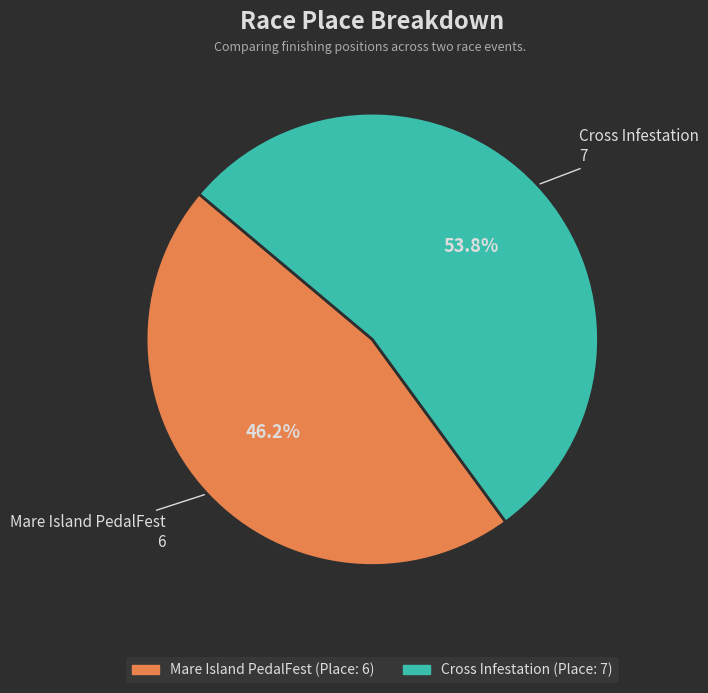

To the nearest percent, what is the average slice percentage?

50%